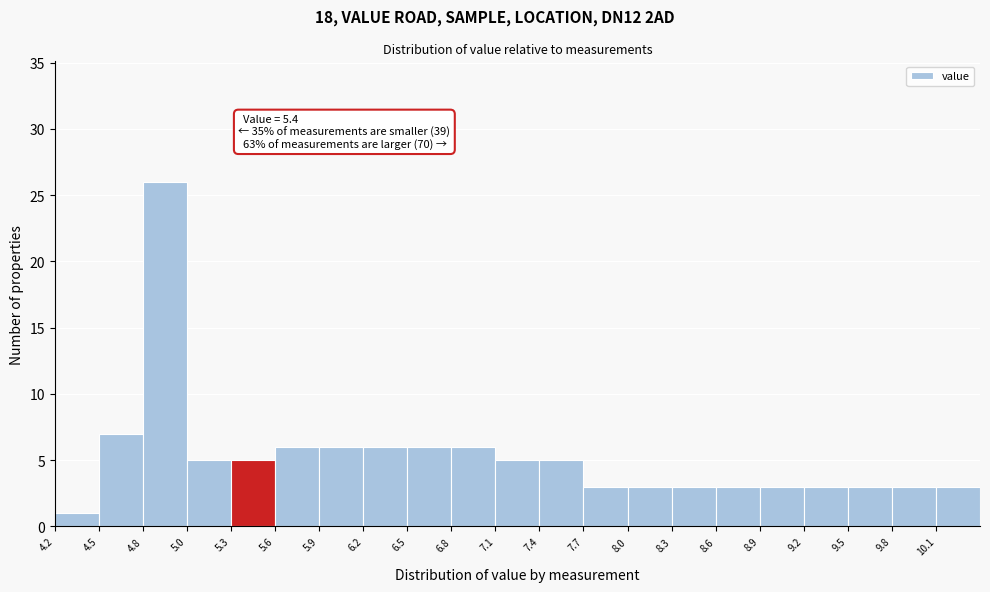

Over which range of the x-axis is the bar tallest?

4.75 to 5.05